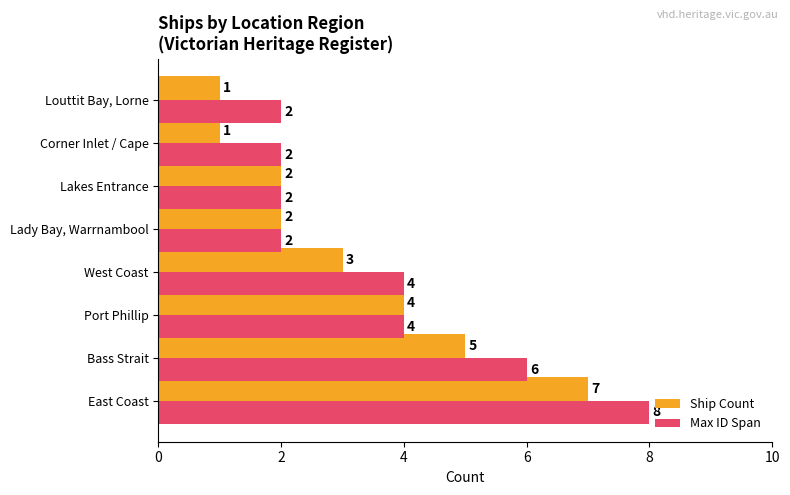

Is it true that Max ID Span equals 1 at Port Phillip?

False